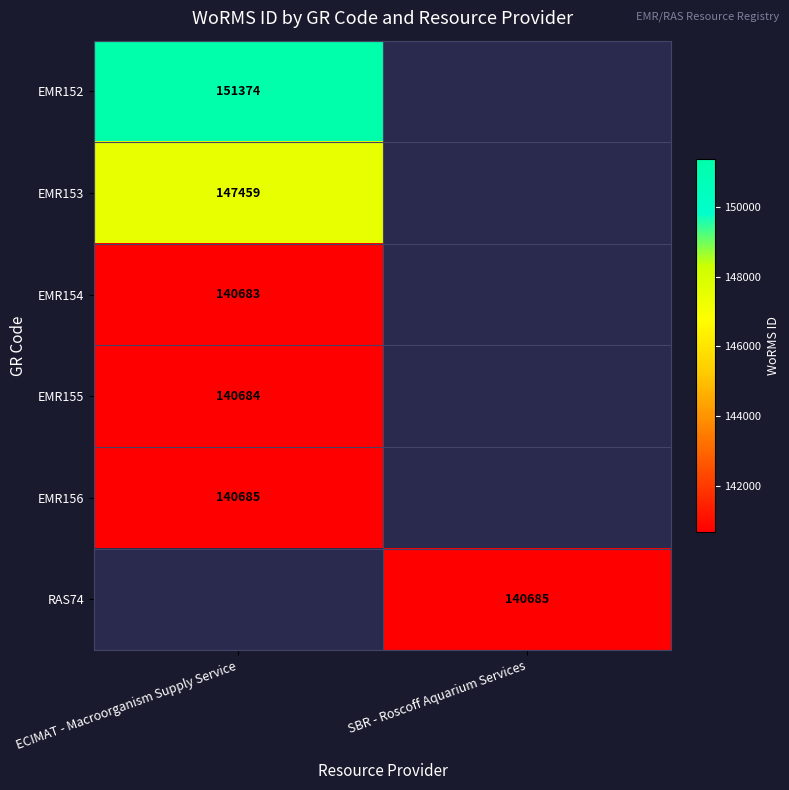

At which category does the chart reach its peak across all series?

ECIMAT - Macroorganism Supply Service